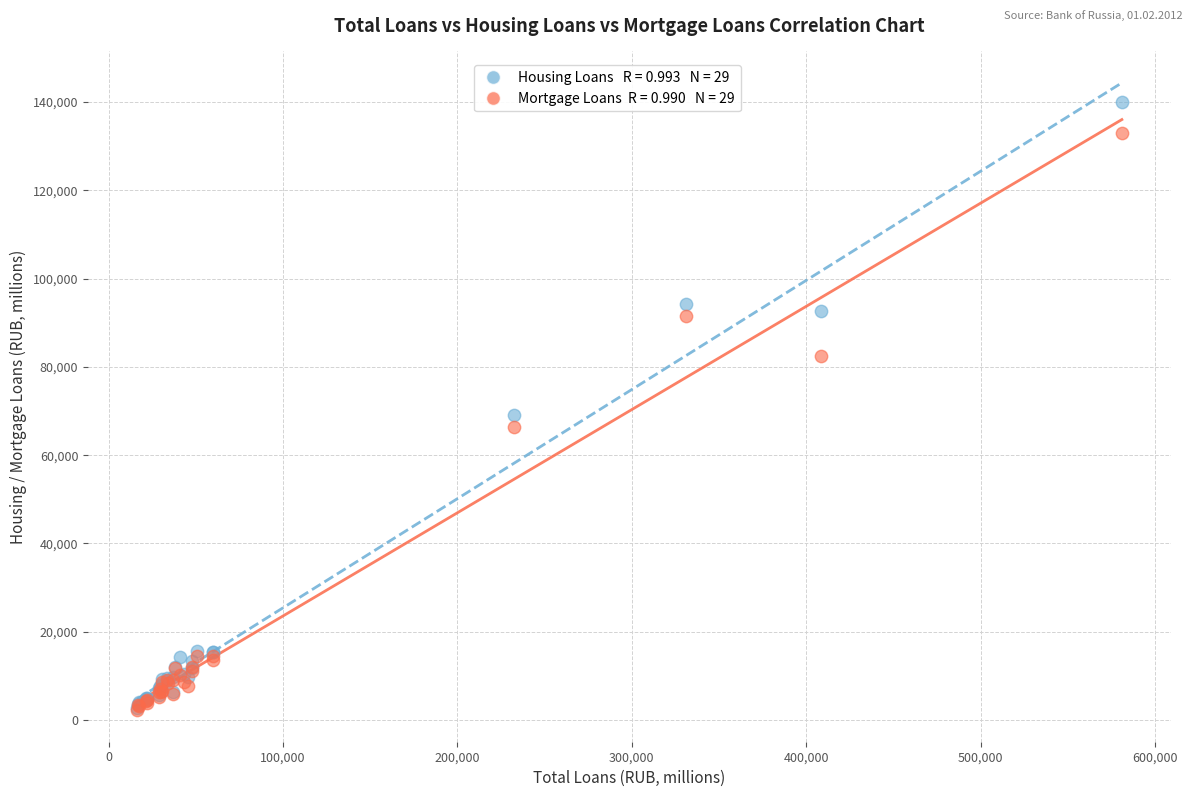

Across all series, what Y value is closest to 71124?

69080